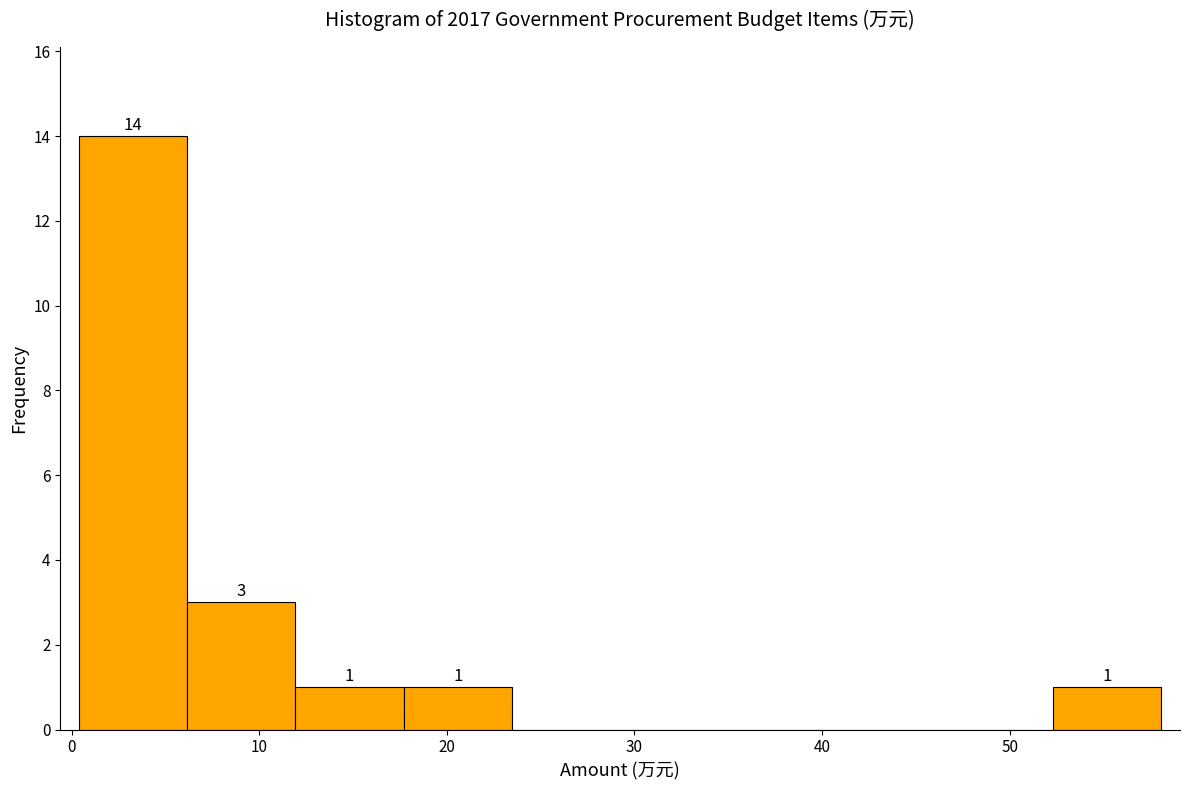

Over which range of the x-axis is the bar tallest?

0 to 6